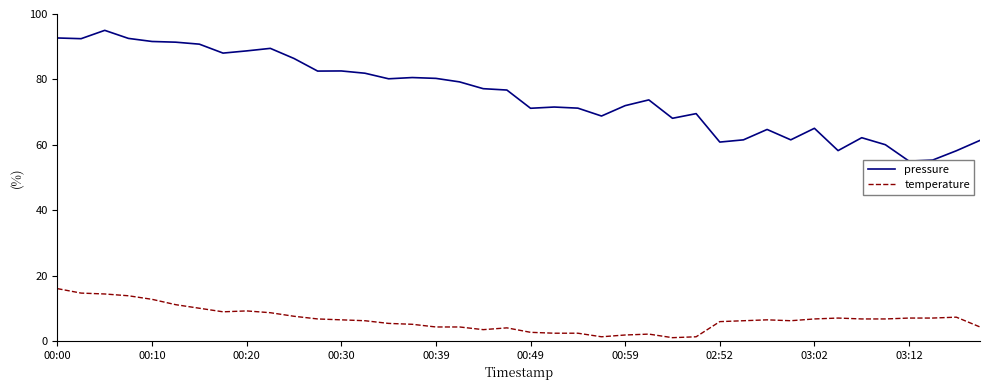

What is the maximum value for temperature?

16.0